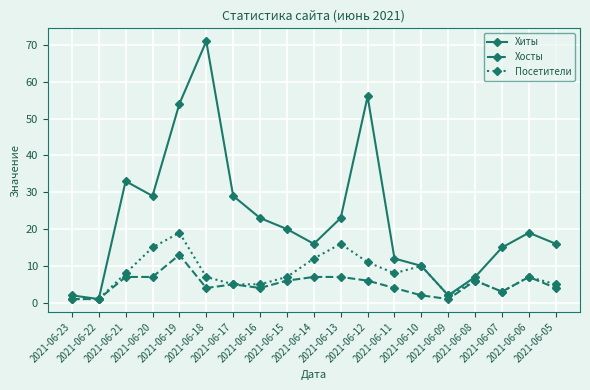

What are all the series names shown in the legend?

Хиты, Хосты, Посетители